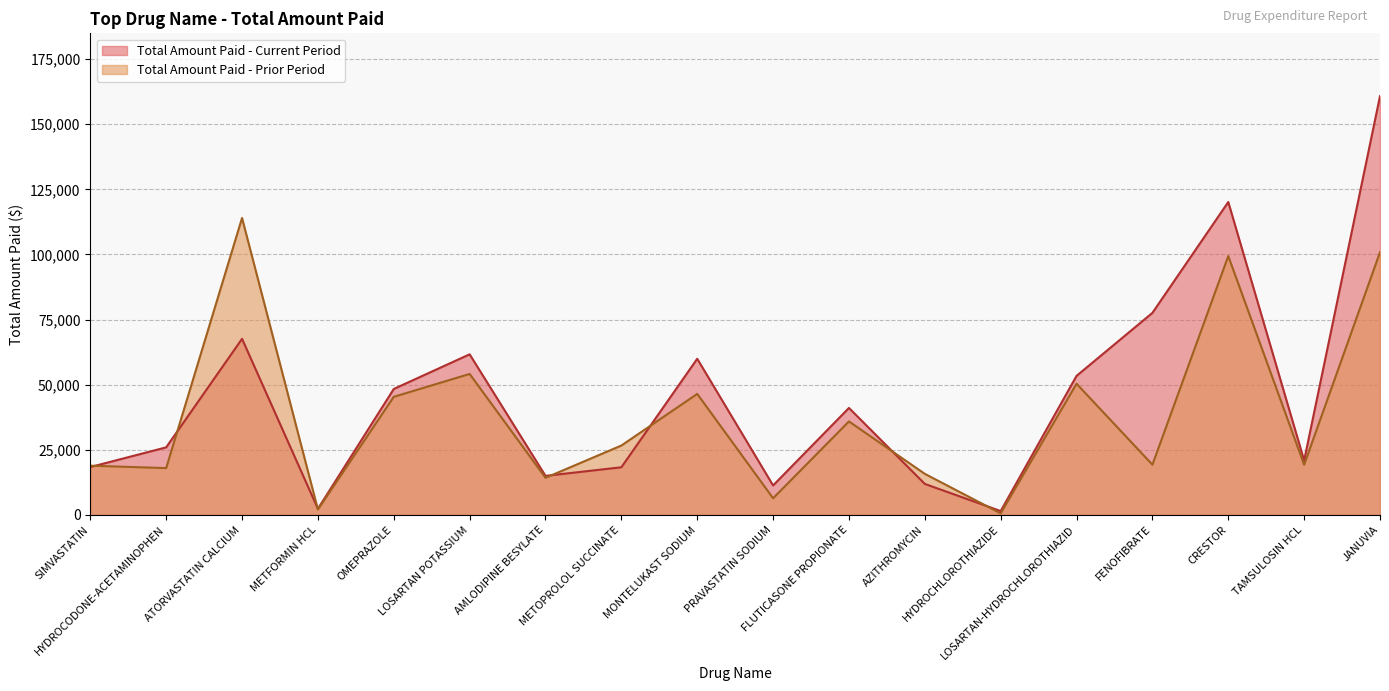

What is the label of the 18th point from the right?

SIMVASTATIN